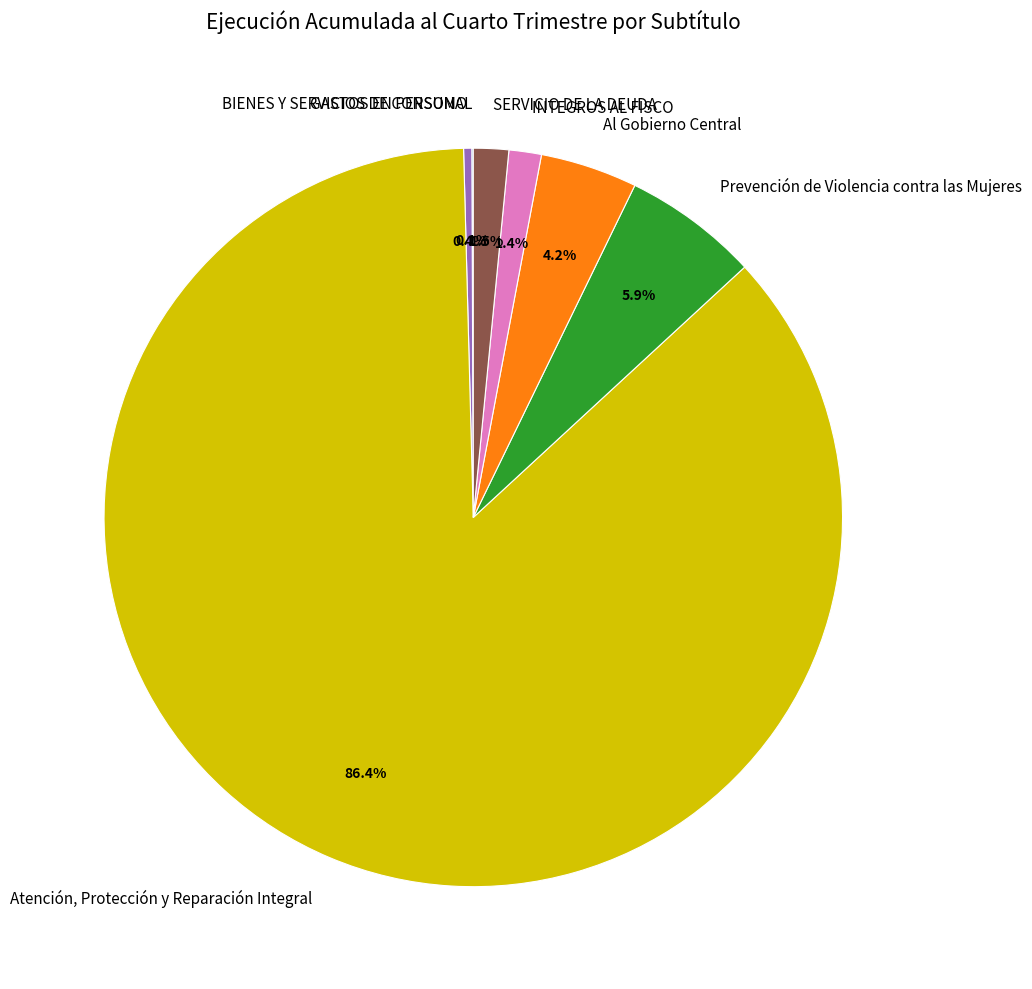

What percentage do Al Gobierno Central and Atención, Protección y Reparación Integral together represent?

90.7%